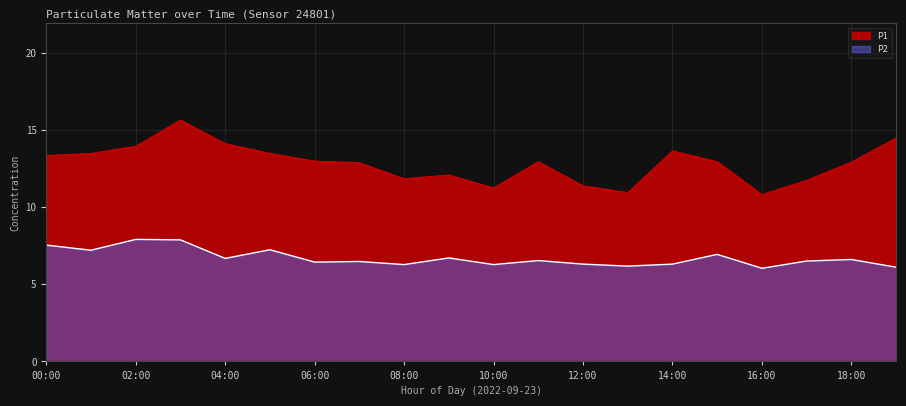

True or false: P1 and P2 cross at least once.

False